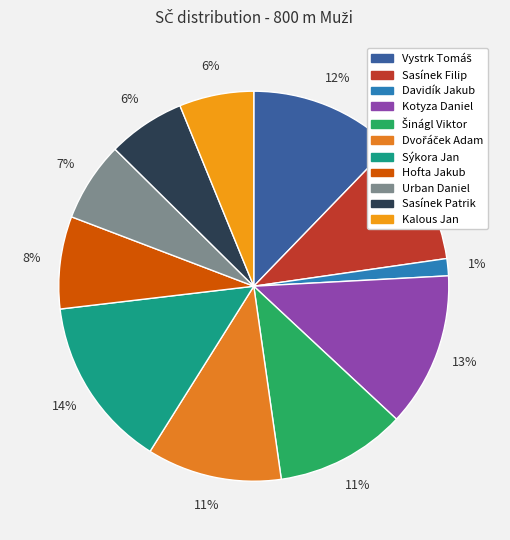

Rank the categories by value from highest to lowest.

Sýkora Jan, Kotyza Daniel, Vystrk Tomáš, Dvořáček Adam, Šinágl Viktor, Sasínek Filip, Hofta Jakub, Urban Daniel, Sasínek Patrik, Kalous Jan, Davidík Jakub